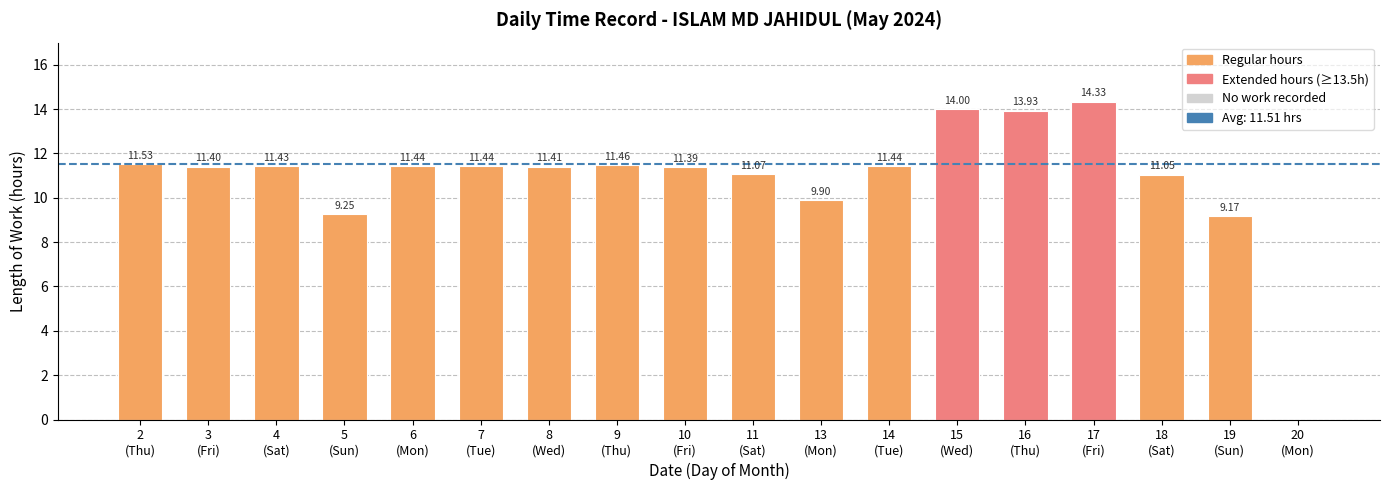

What is the sum of all values?

195.6